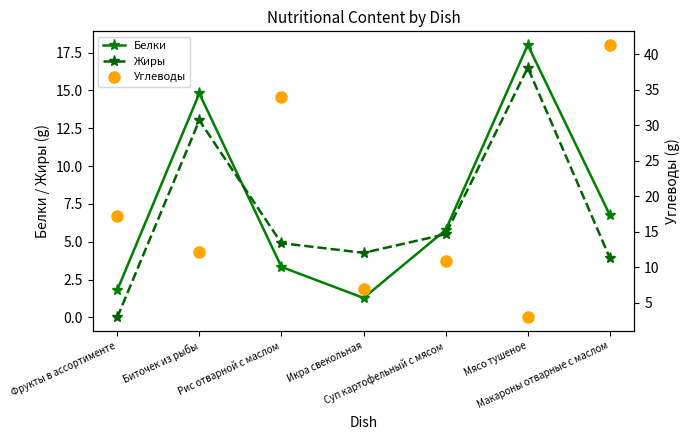

True or false: Белки and Жиры intersect in this chart.

True